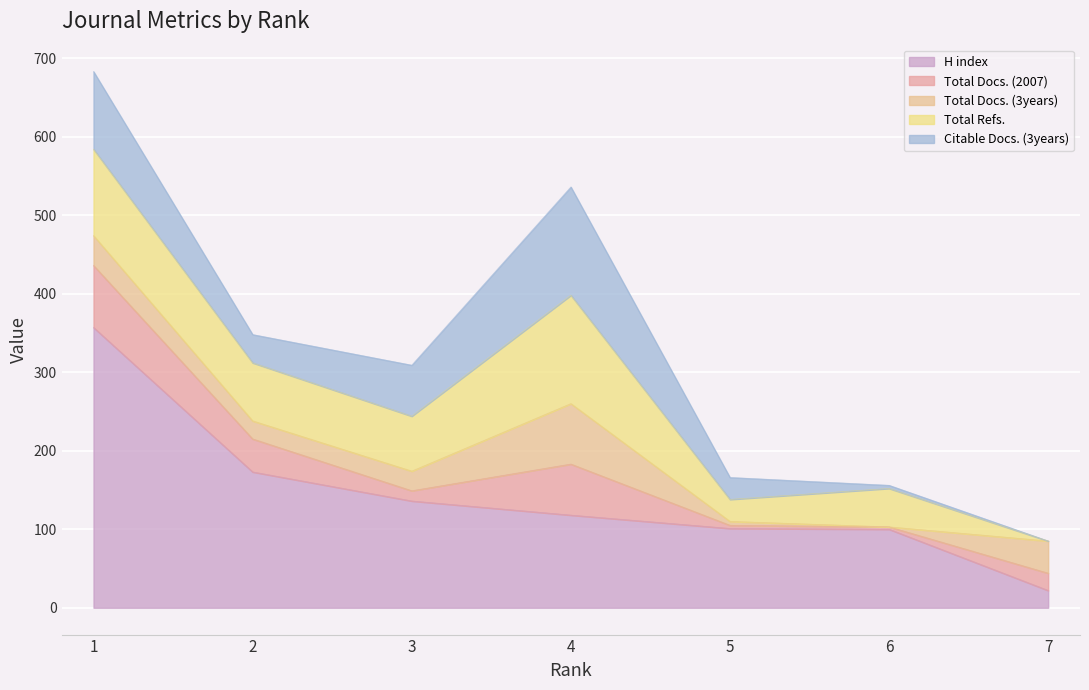

What are all the series names shown in the legend?

H index, Total Docs. (2007), Total Docs. (3years), Total Refs., Citable Docs. (3years)